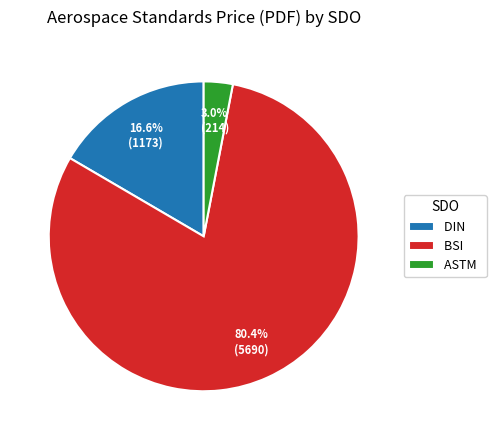

Which has a higher value, ASTM or BSI?

BSI